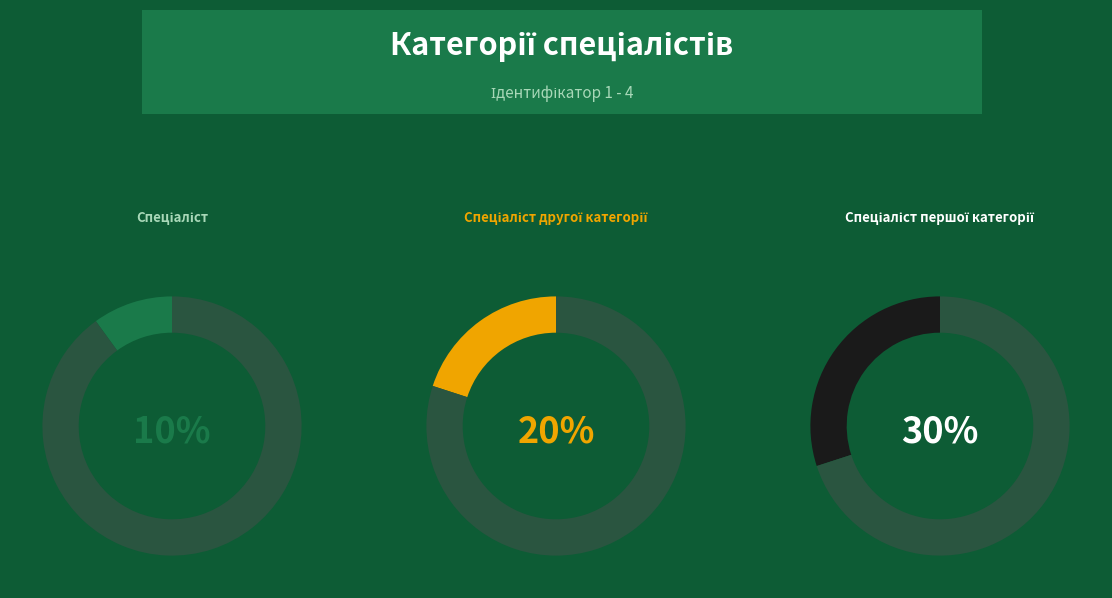

Is it true that Спеціаліст першої категорії is 30% of the pie?

True